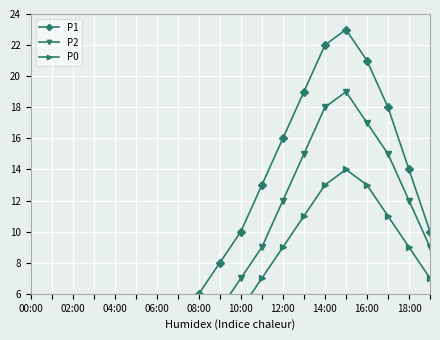

What is the lowest value of the P1 series?

2